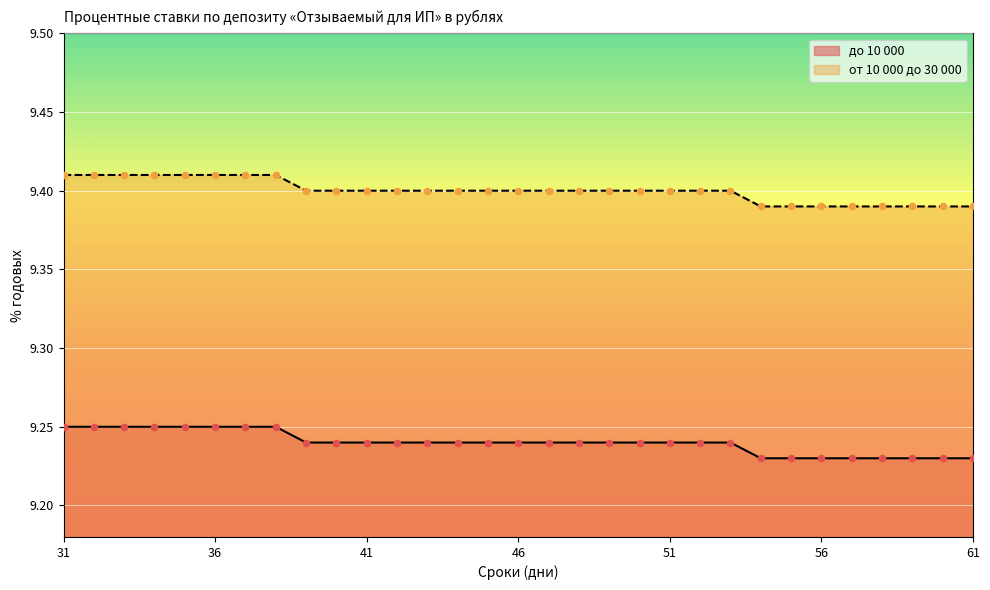

At which category is the sum across all series the highest?

31